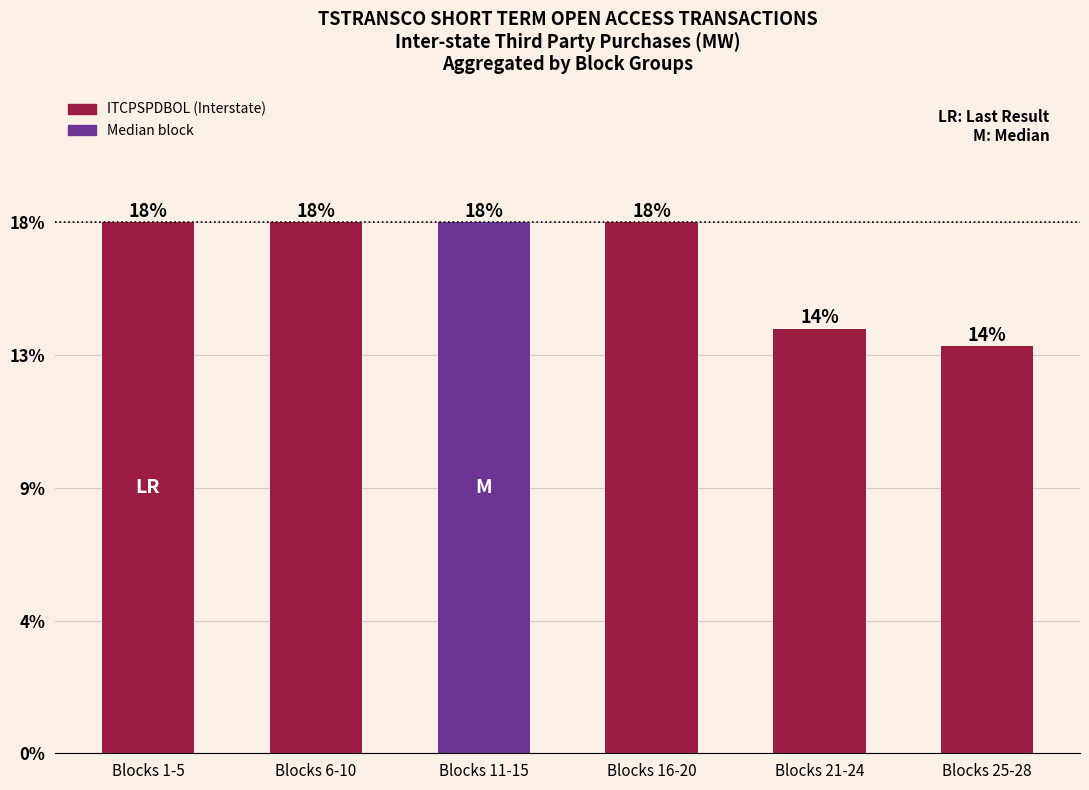

What position from the left is Blocks 16-20?

4